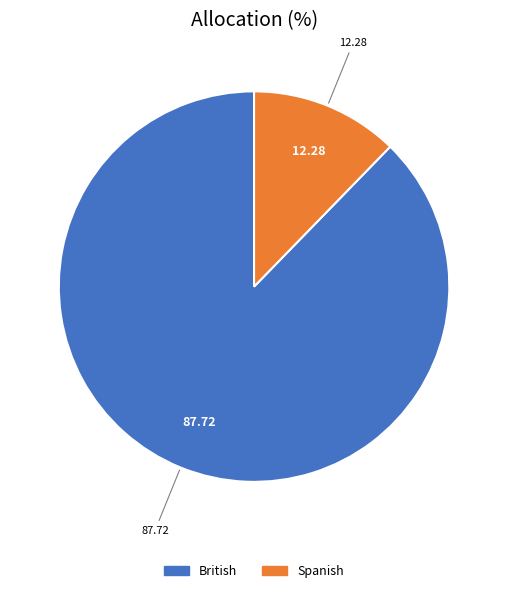

Which slice represents more than half of the pie?

British